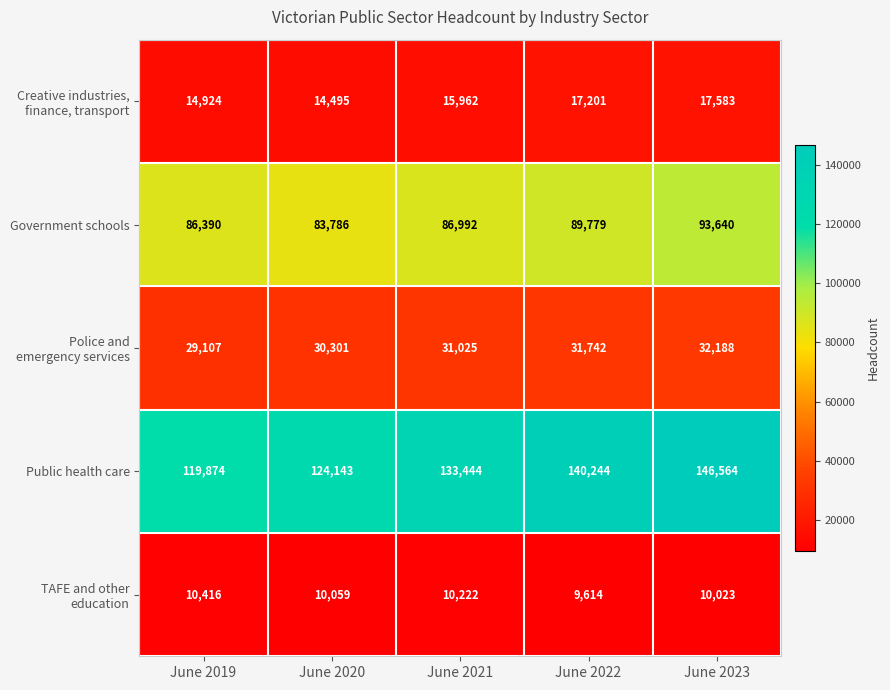

How many values in the Government schools series are below 86992?

2